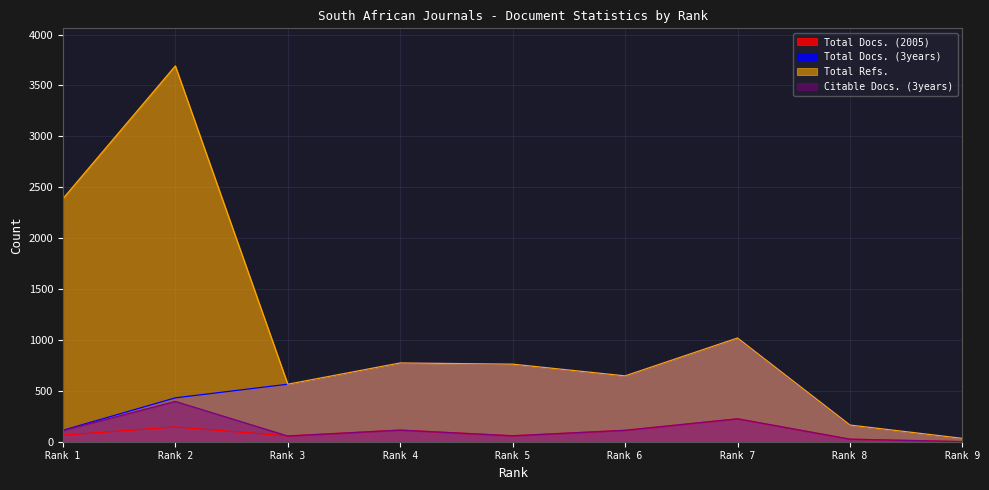

Which series has the largest total across all categories?

Total Refs.